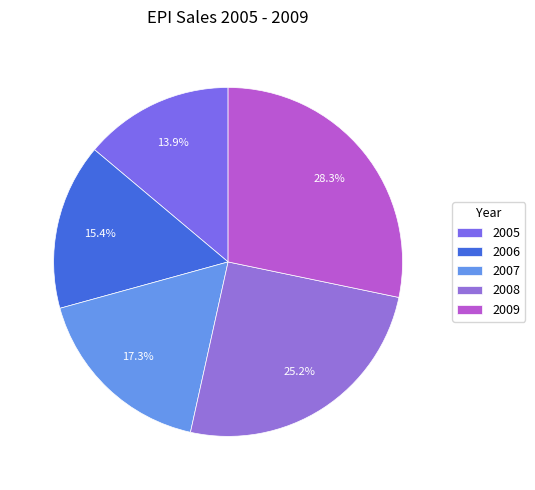

Between 2007 and 2005, which is larger?

2007